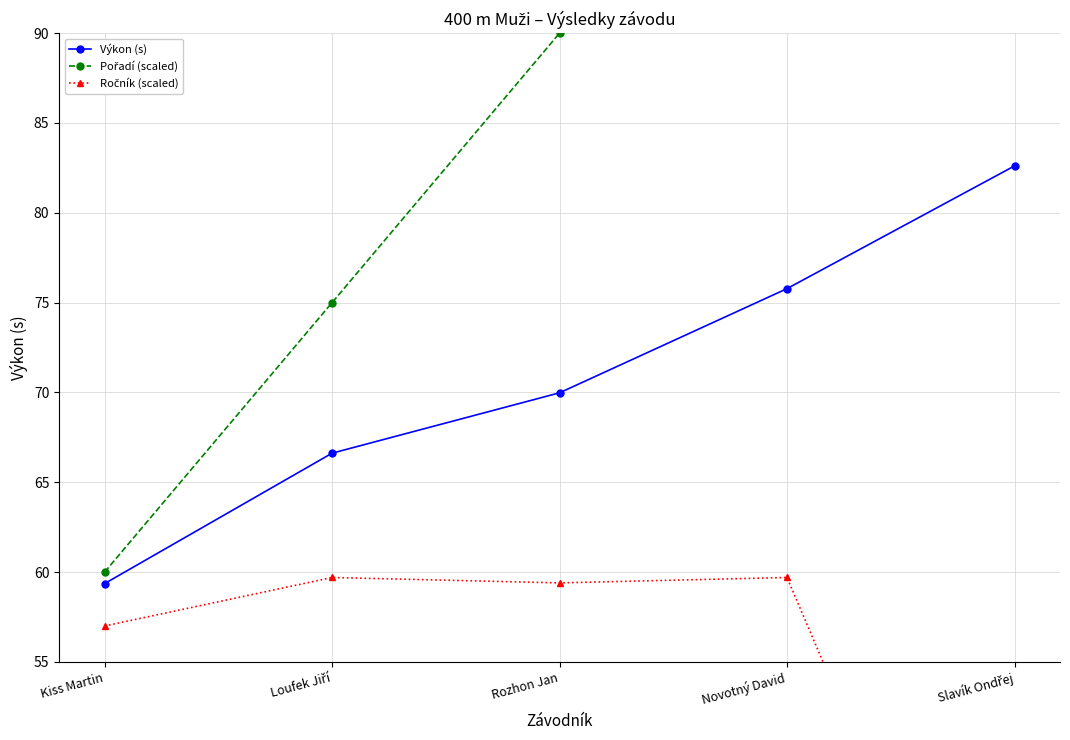

At which category is the sum across all series the highest?

Novotný David